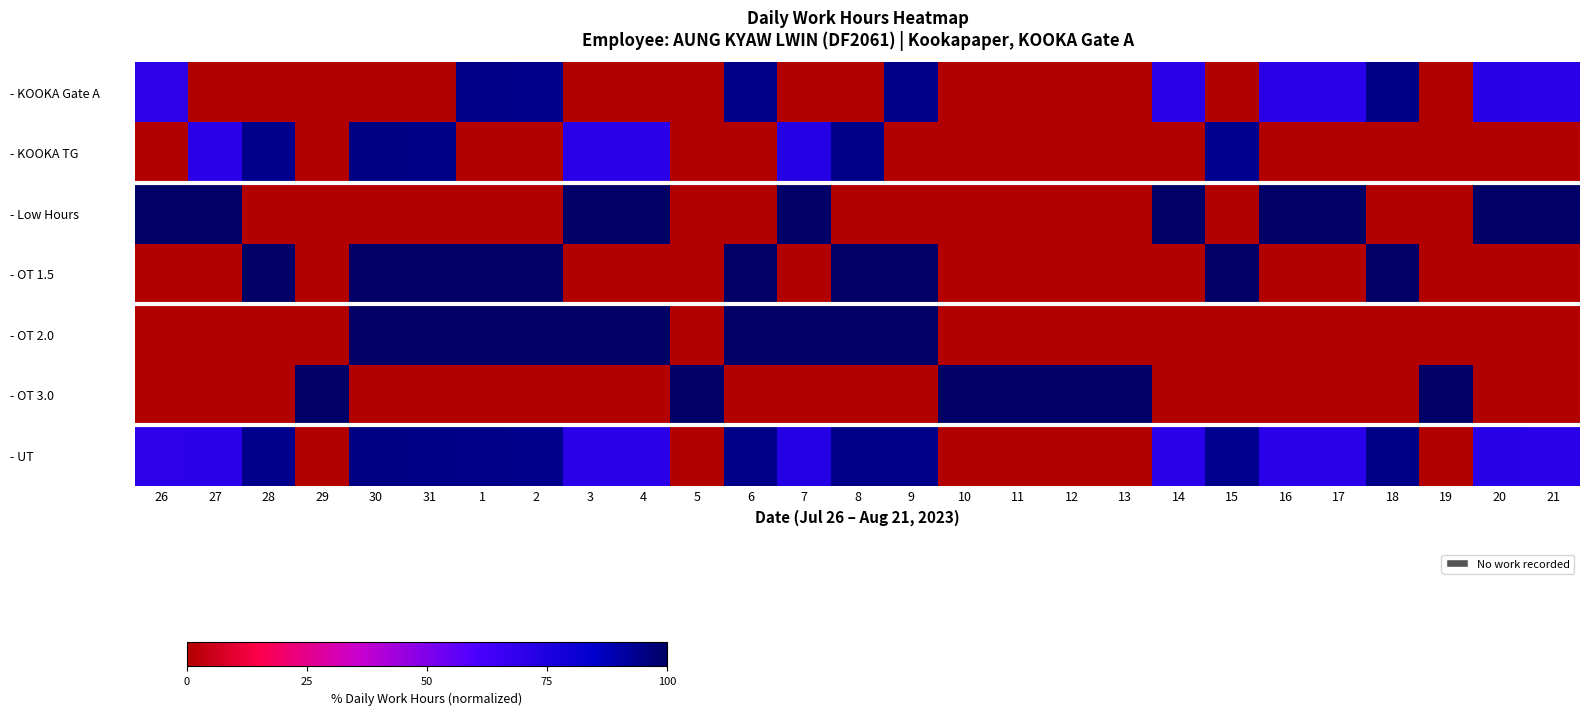

Between 19 and 2, which is larger?

2